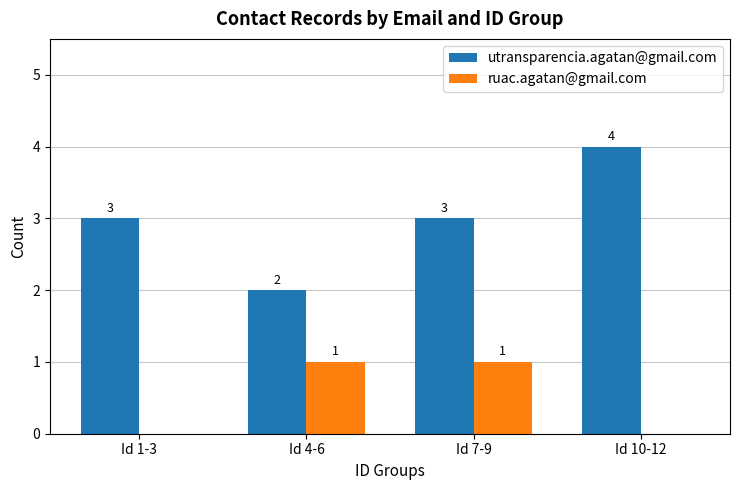

At which category does the chart reach its peak across all series?

Id 10-12